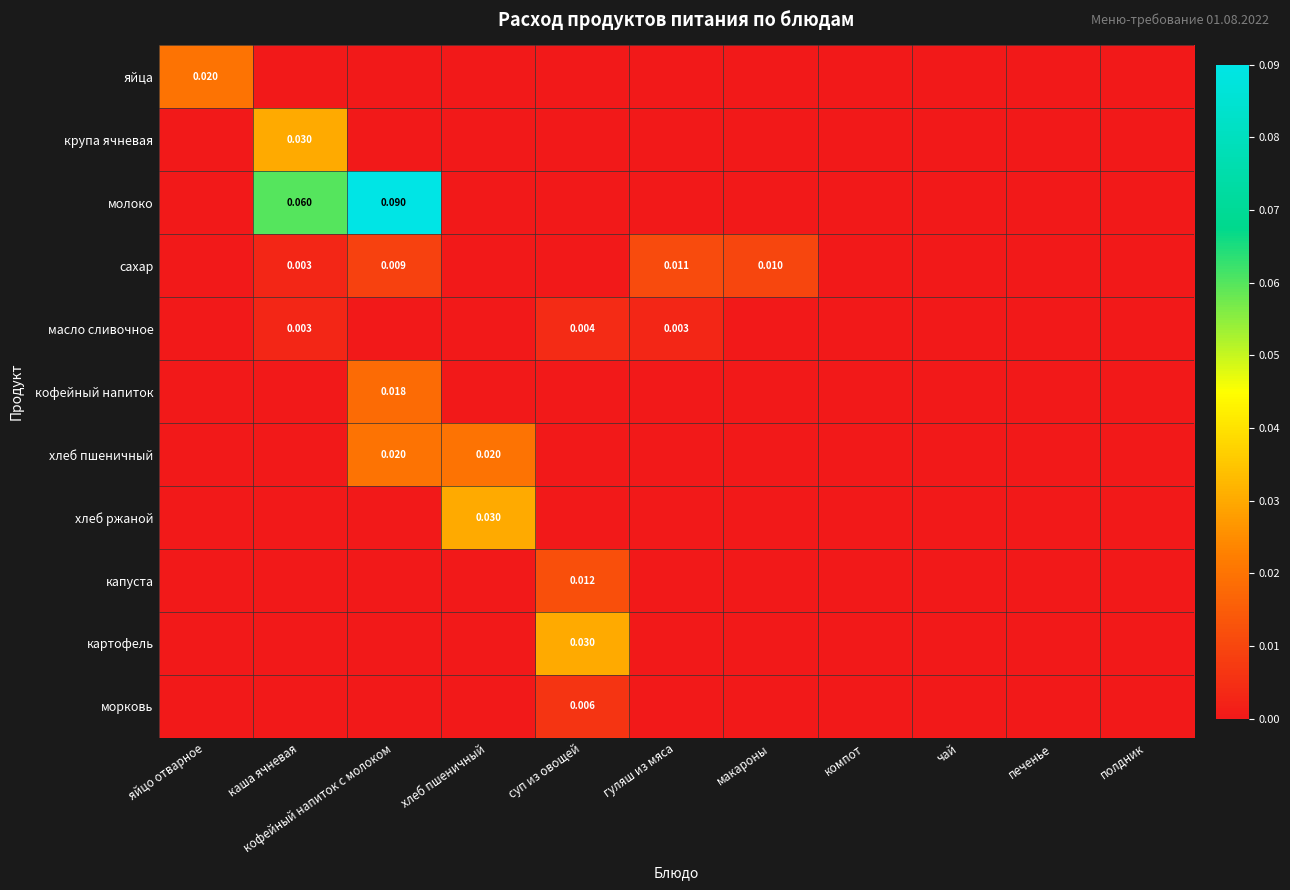

How many values in the картофель series exceed 0?

1